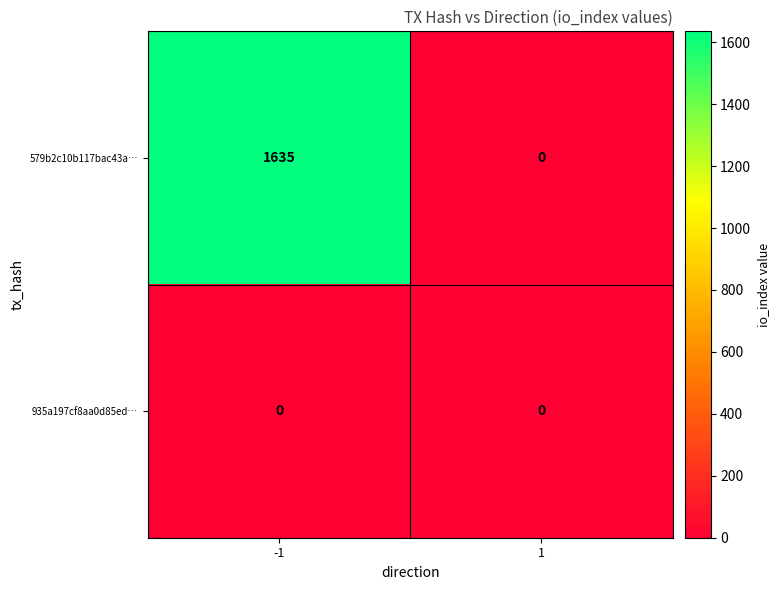

What is the difference between the maximum and minimum values in the 579b2c10b117bac43a… series?

1635